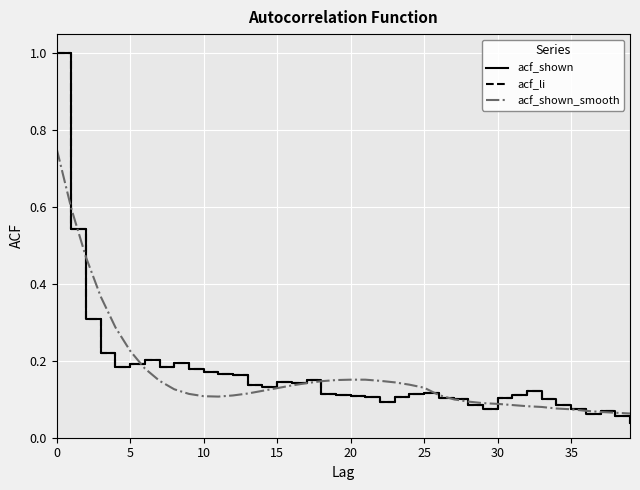

Does the chart have visible grid lines?

Yes